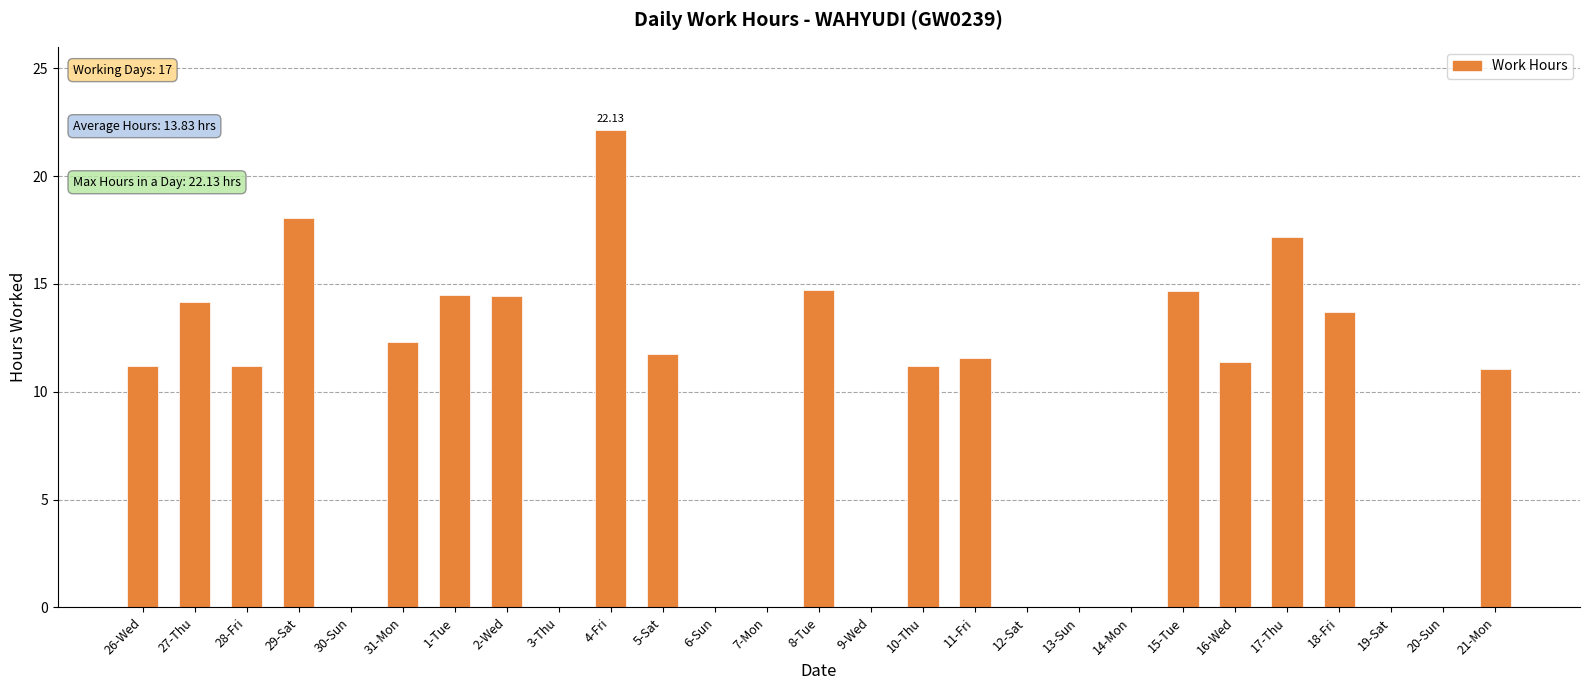

What is the sum of all values?

235.2